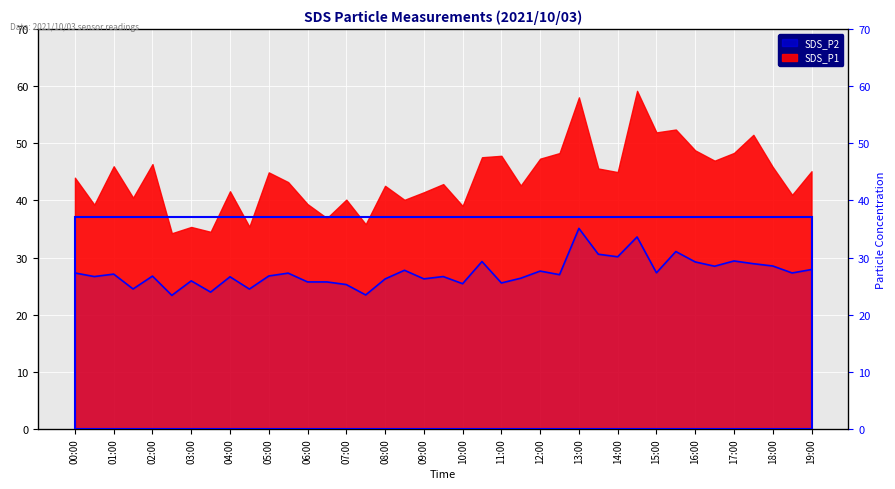

At which category does the data reach its first local peak?

01:00